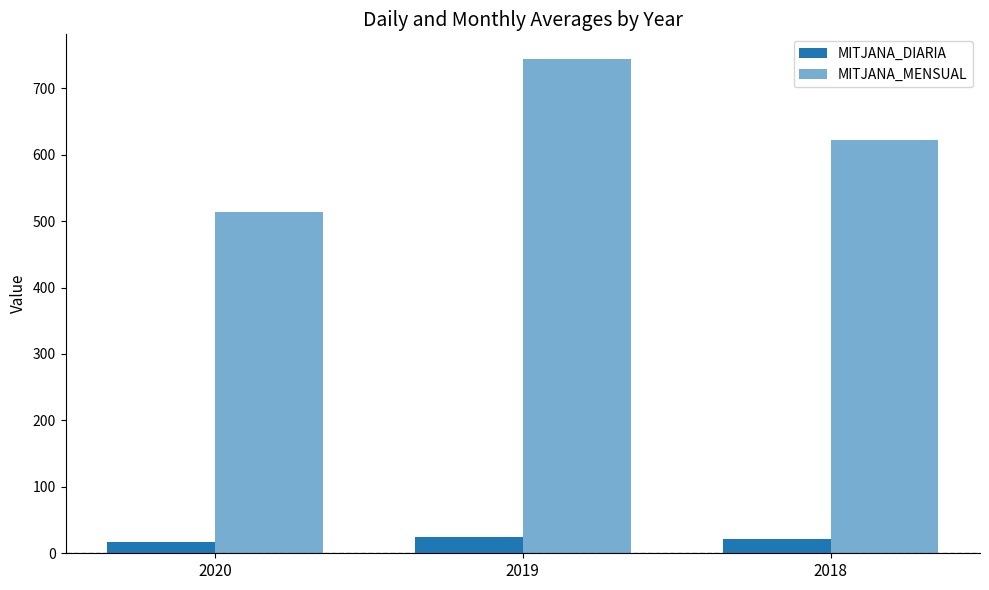

What is the sum of all MITJANA_MENSUAL values?

1880